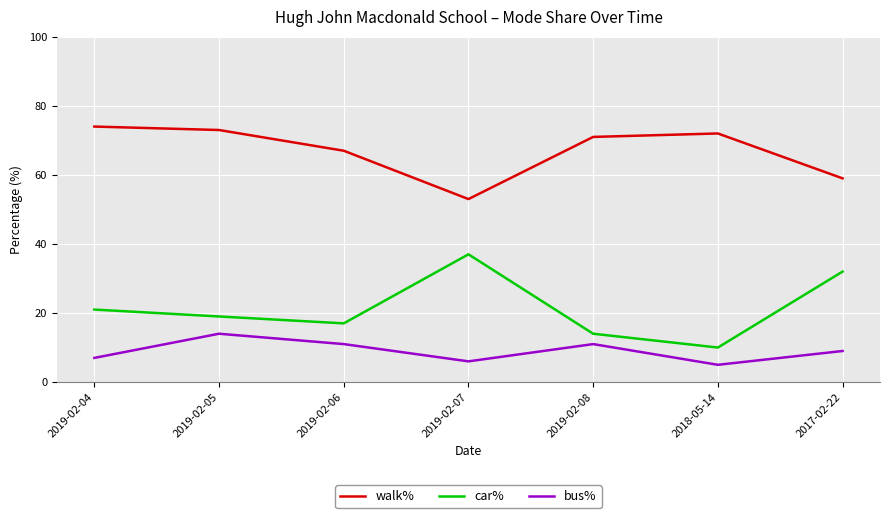

List the labels in order of walk% value, smallest first.

2019-02-07, 2017-02-22, 2019-02-06, 2019-02-08, 2018-05-14, 2019-02-05, 2019-02-04